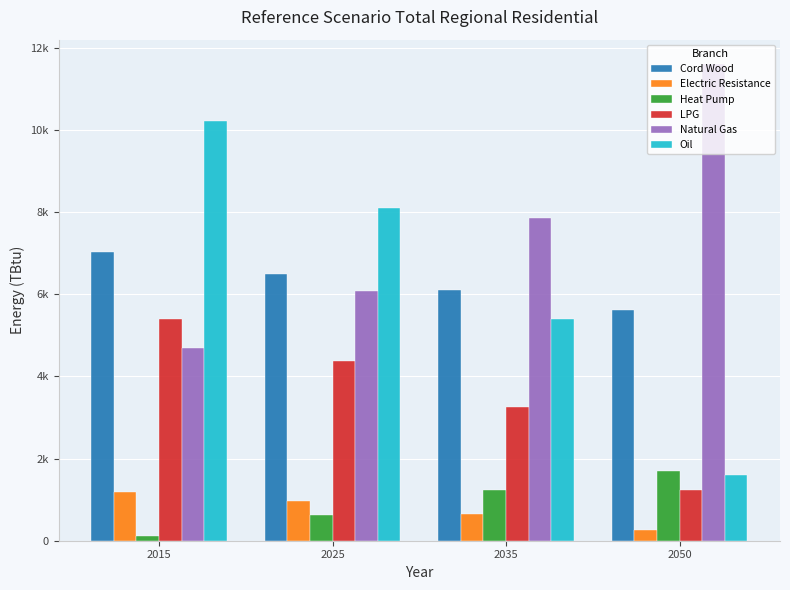

Are the bars grouped side by side (vs. stacked)?

Yes